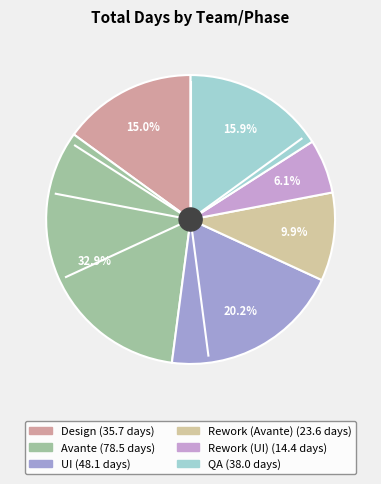

Does Design represent more than half of the total?

No